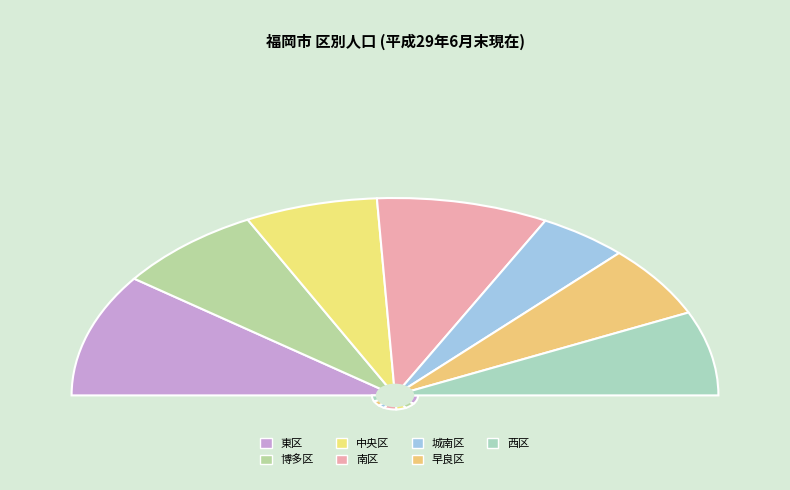

Is 西区 the majority of the pie?

No